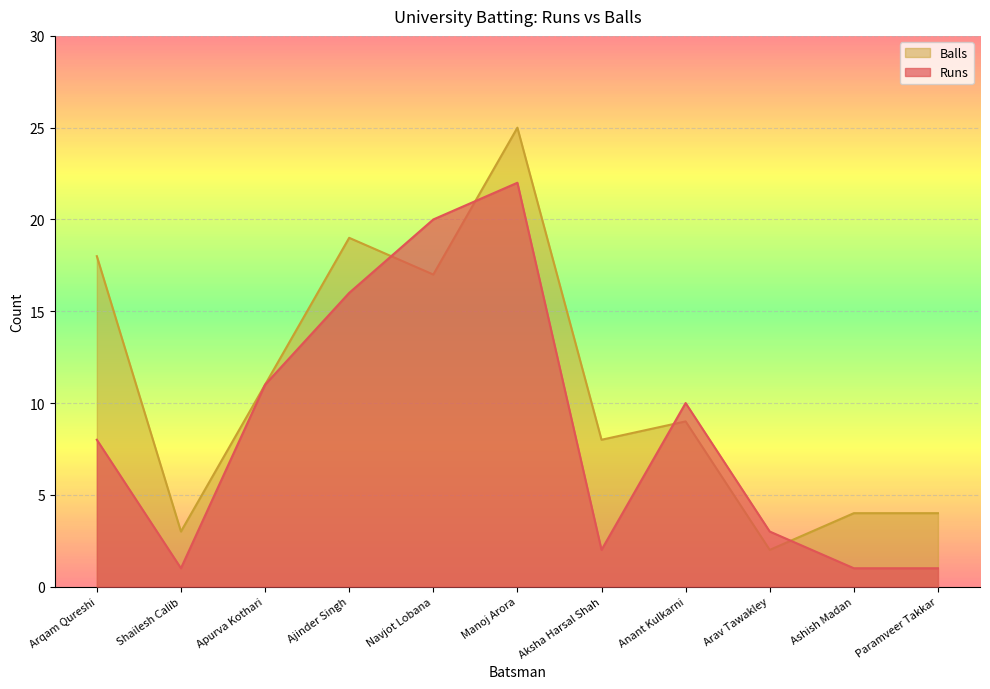

Reading left to right, transcribe all the data shown in this chart.

Runs: 8	1	11	16	20	22	2	10	3	1	1
Balls: 18	3	11	19	17	25	8	9	2	4	4